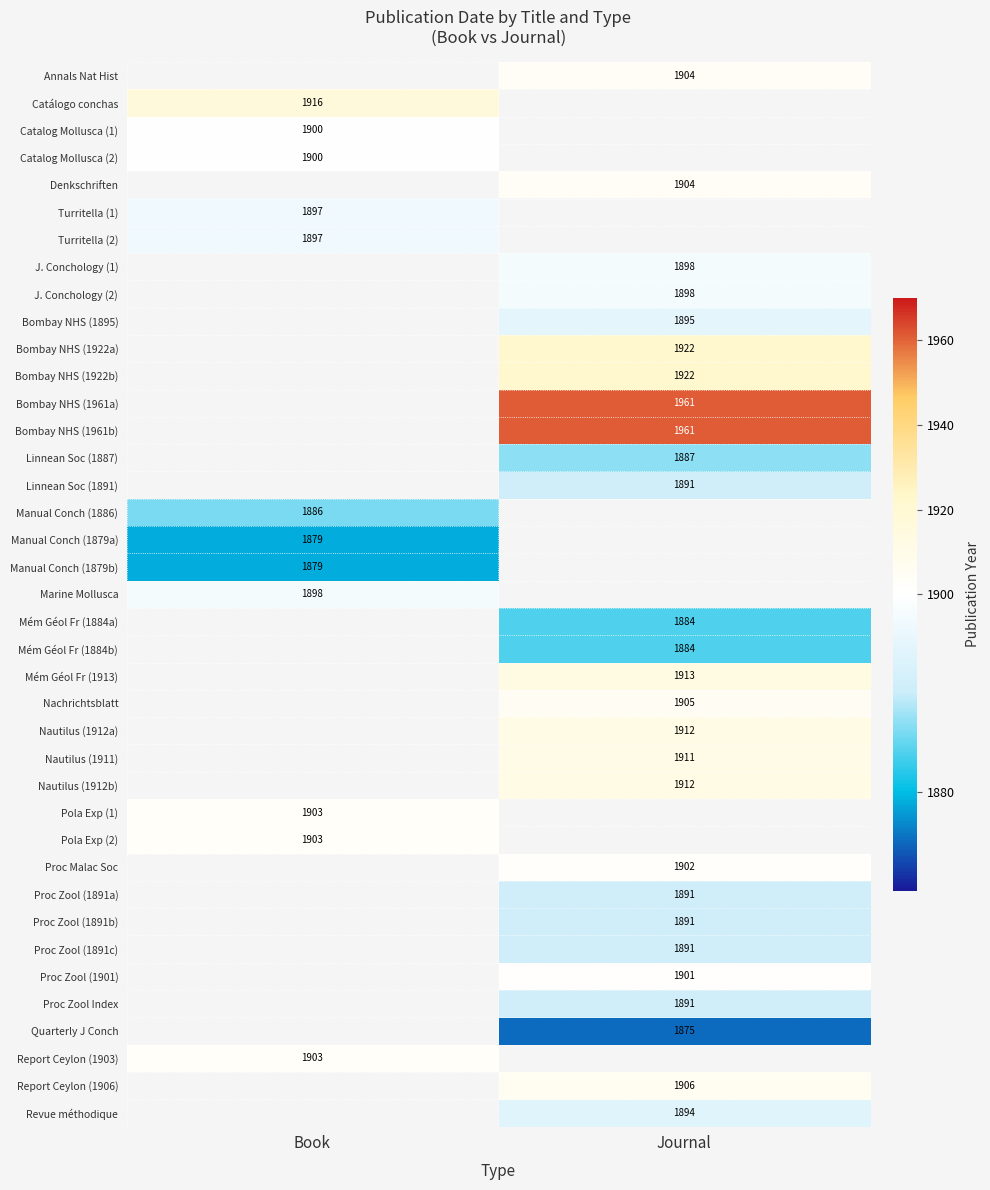

The value of J. Conchology (2) at Journal is 1898. True or false?

True